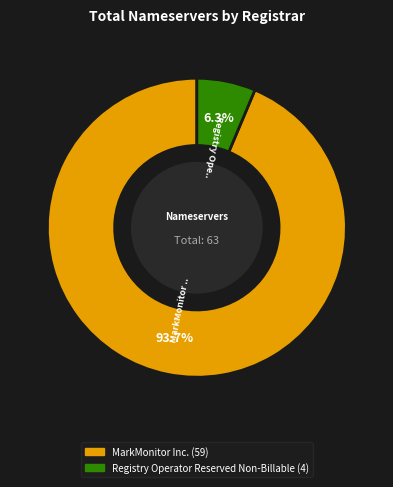

Is there any slice that represents more than half of the pie?

Yes